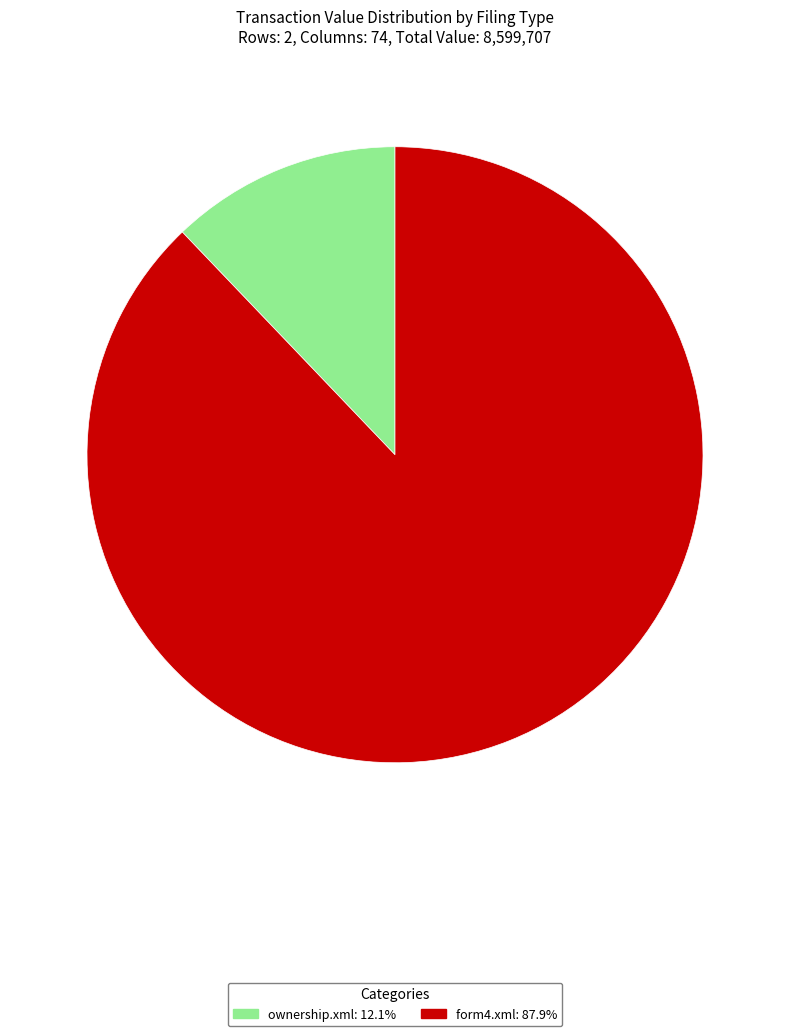

Rank the categories by value from lowest to highest.

ownership.xml, form4.xml